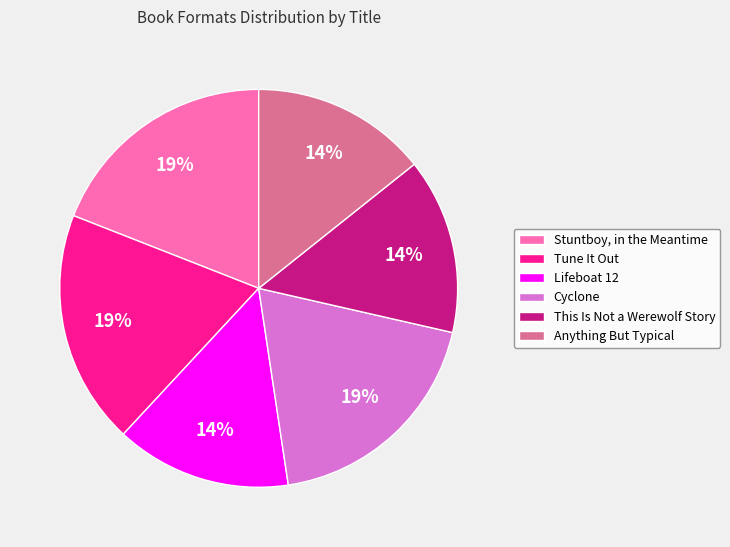

Does Anything But Typical represent more than half of the total?

No